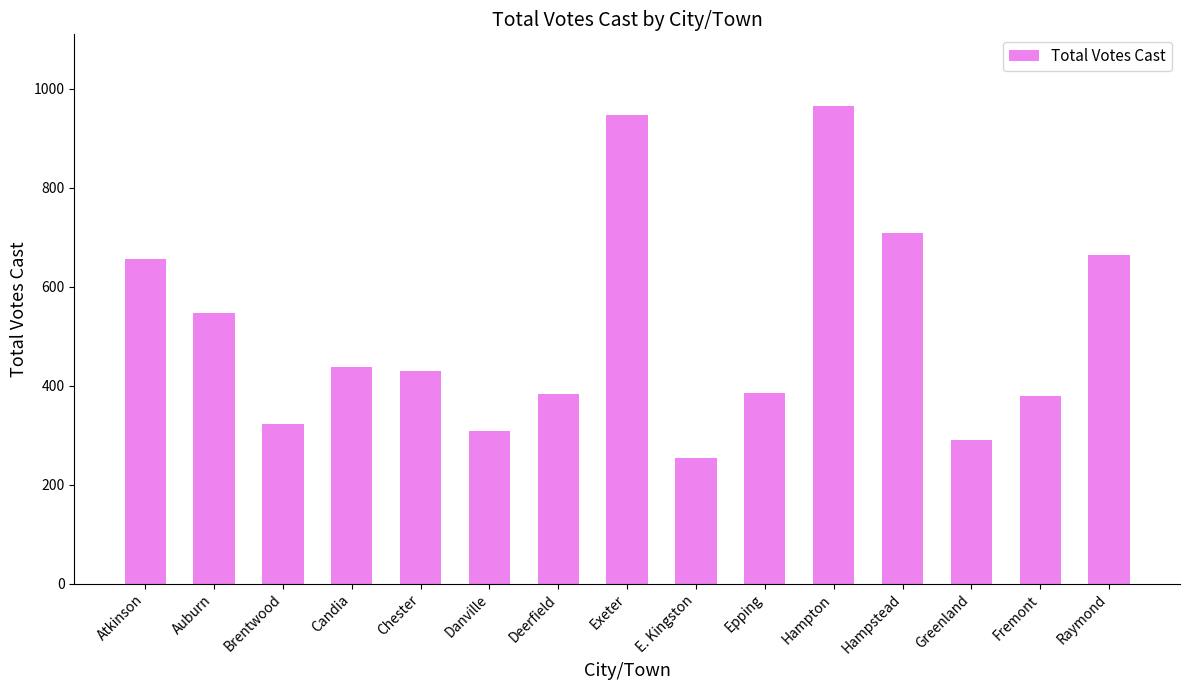

What value does the data have at Danville, to the nearest 10?

310